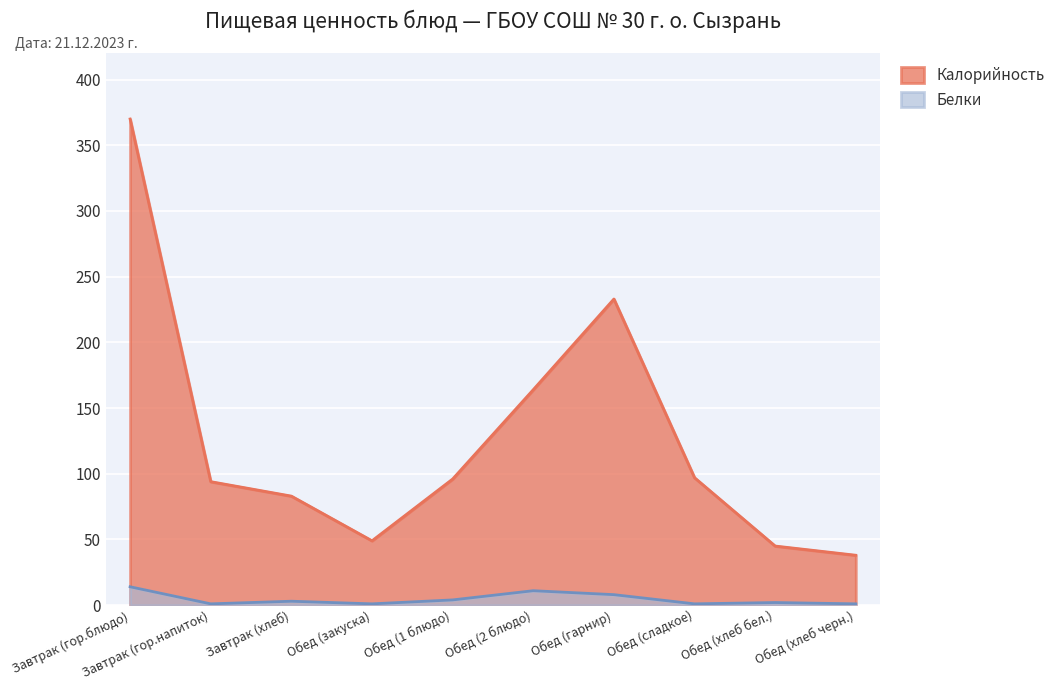

Which has a higher value, Обед (хлеб бел.) or Обед (2 блюдо)?

Обед (2 блюдо)